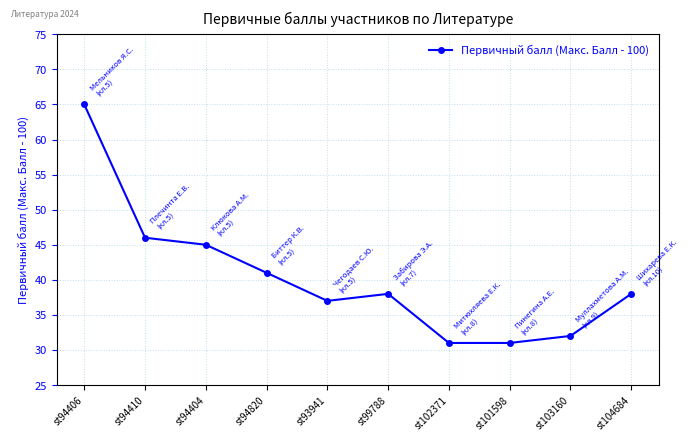

Approximately how many times larger is the value at st103160 compared to st104684?

0.8